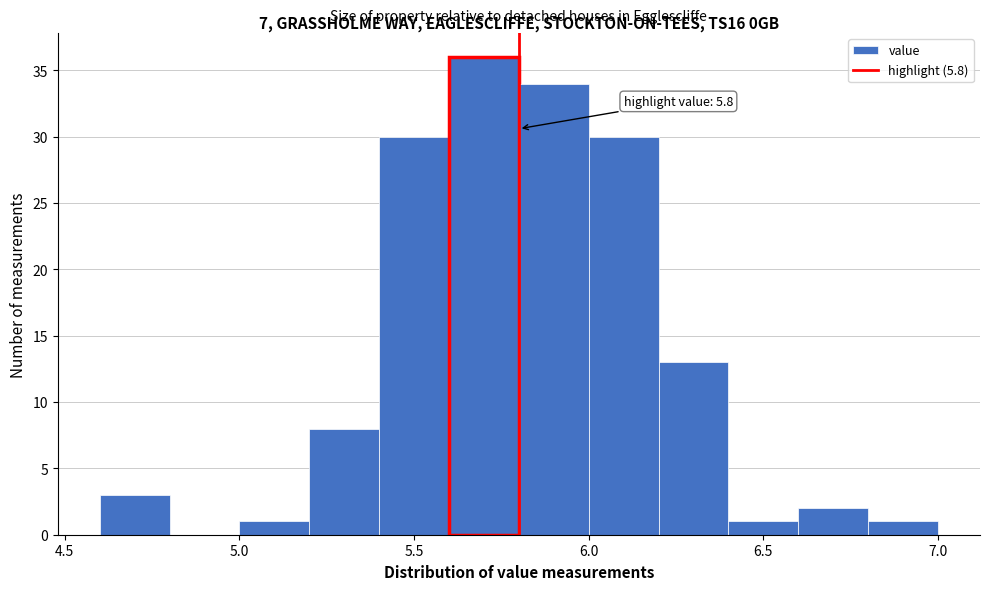

Which range on the x-axis has the tallest bar?

5.6 to 5.8